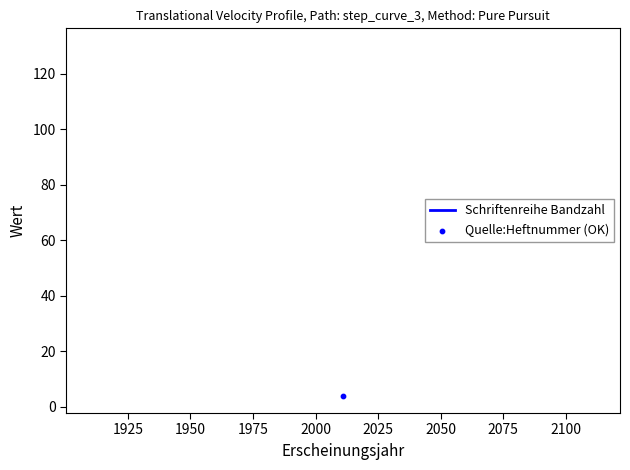

What are all the series names shown in the legend?

Schriftenreihe Bandzahl, Quelle:Heftnummer